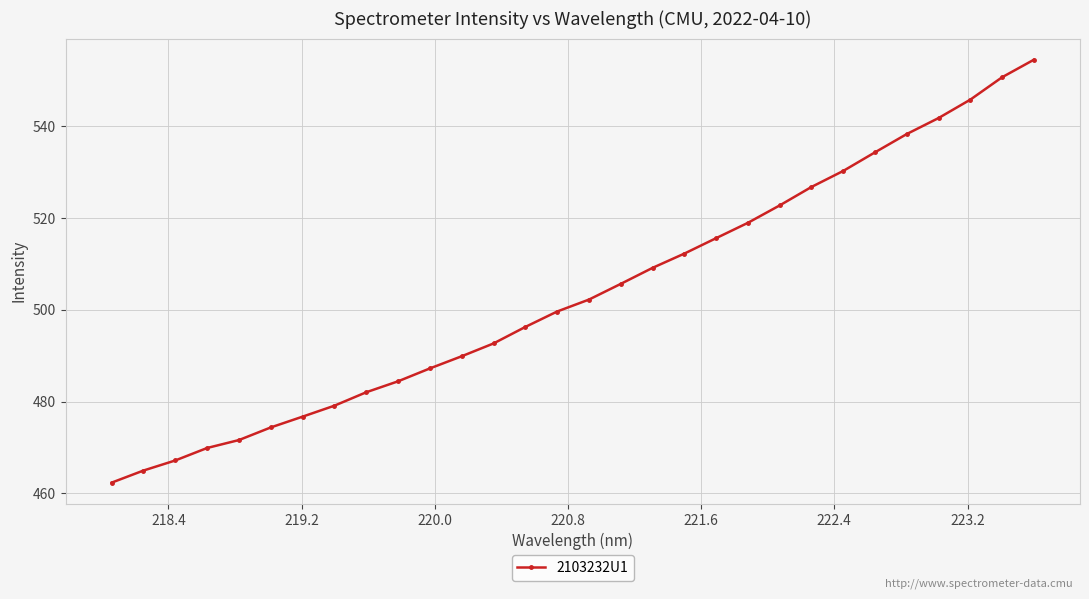

What is the sum of all values?

15108.0